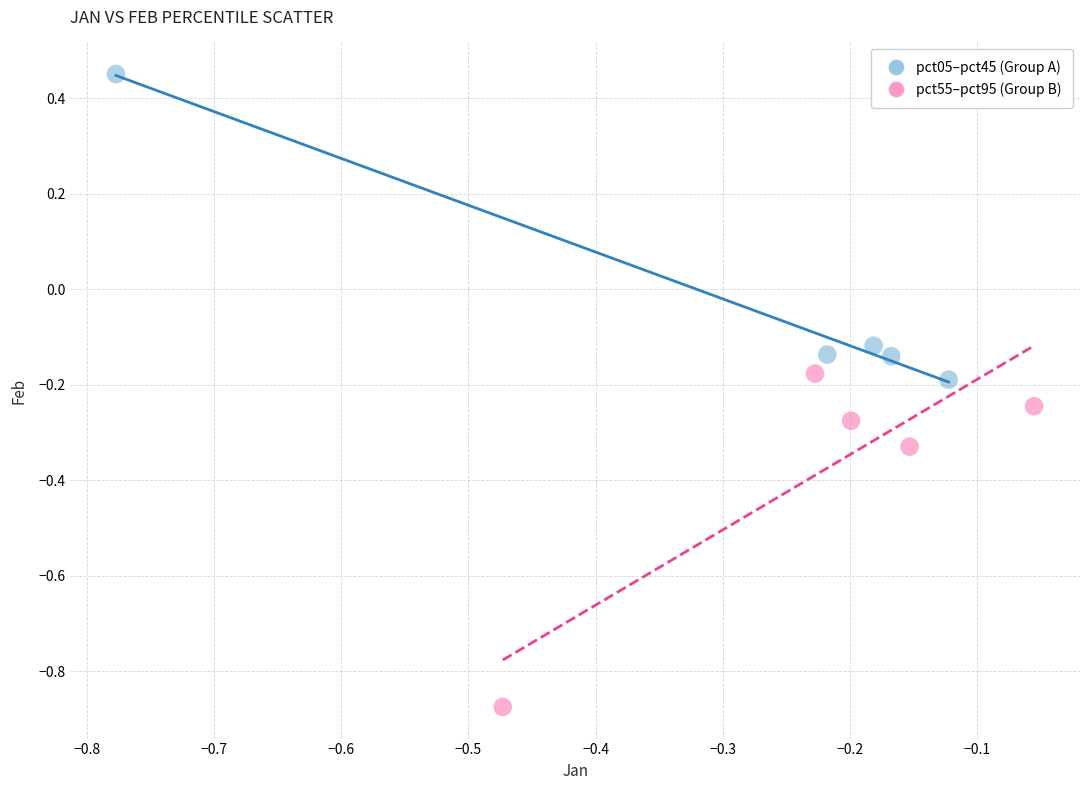

What are all the series names shown in the legend?

pct05–pct45 (Group A), pct55–pct95 (Group B)